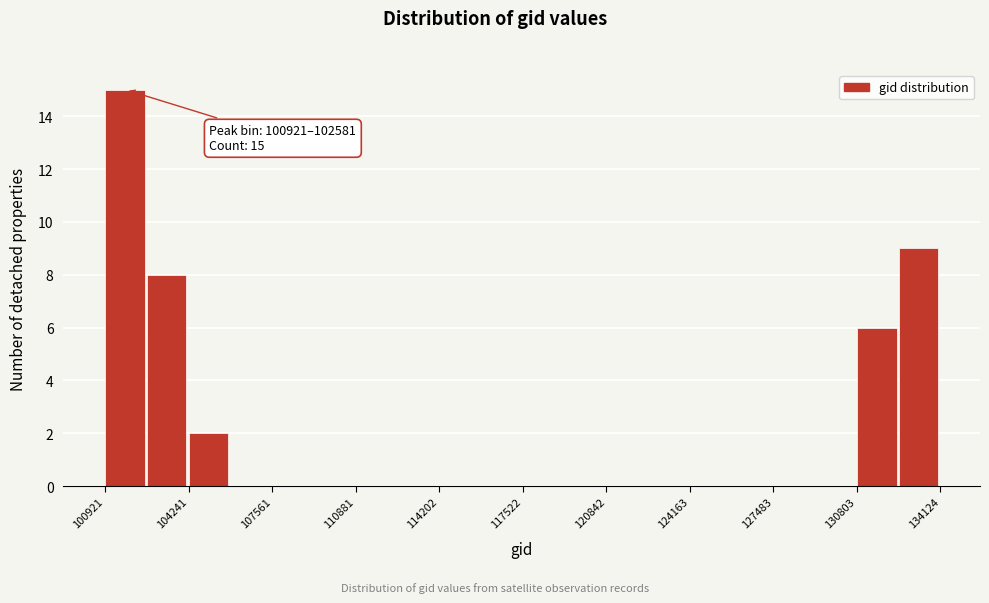

Around what value on the x-axis is the tallest bar? Give the approximate position of its centre, as read against the axis.

101500